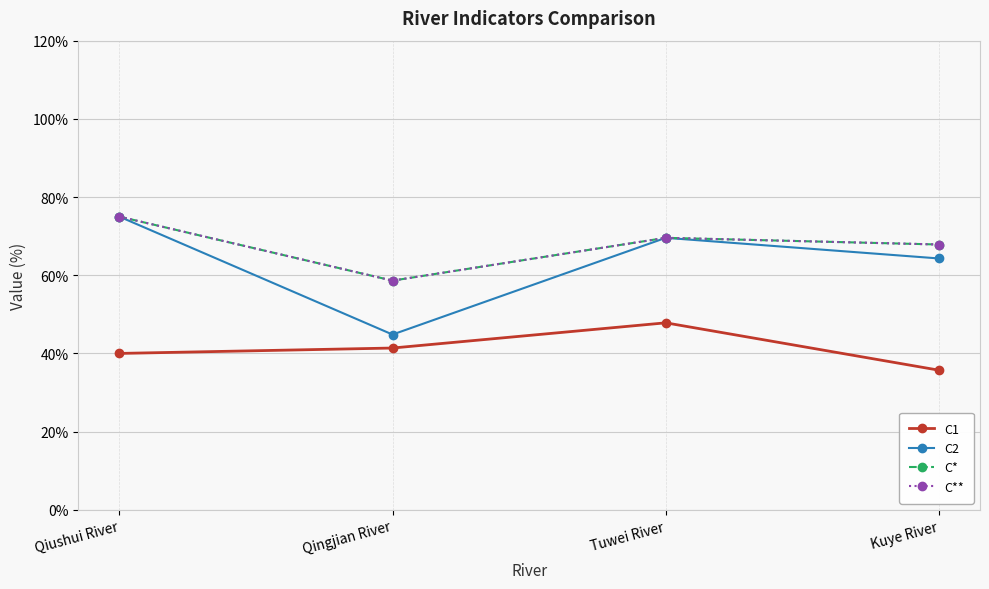

True or false: C* and C1 cross at least once.

False